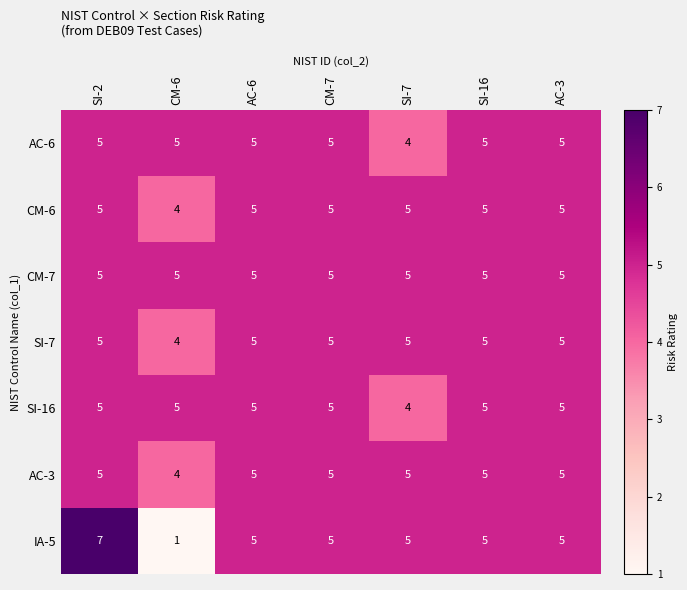

What is the sum of all SI-16 values?

34